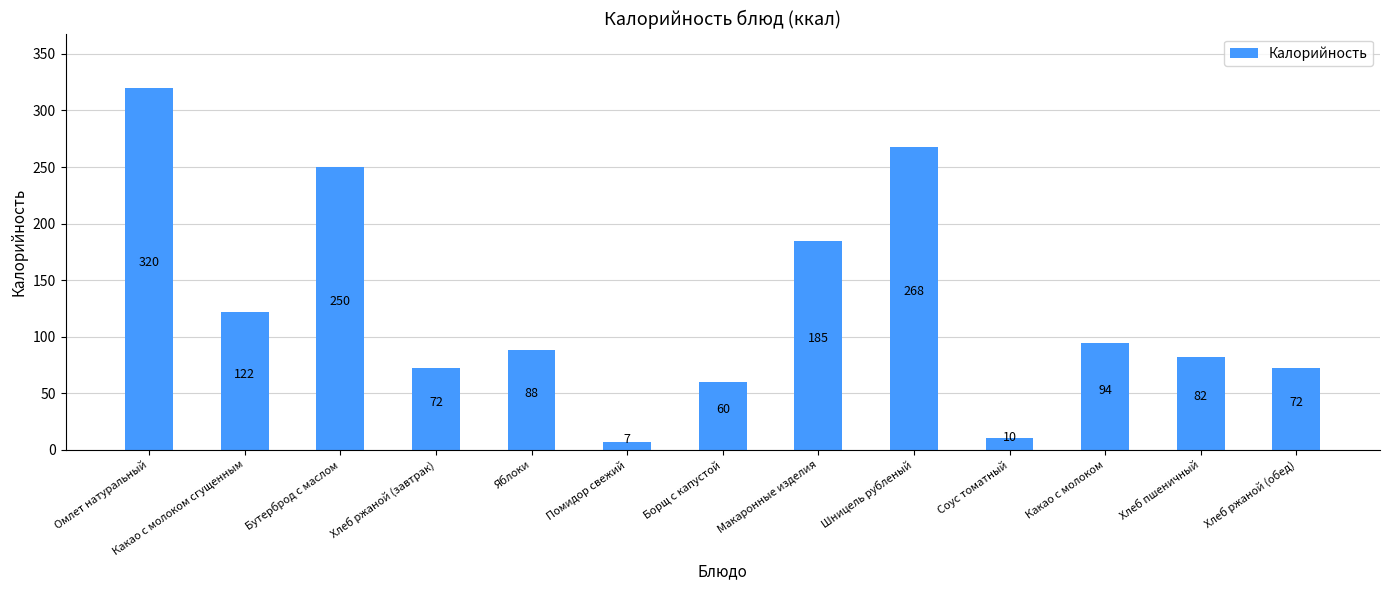

At which label is the value closest to 163?

Макаронные изделия